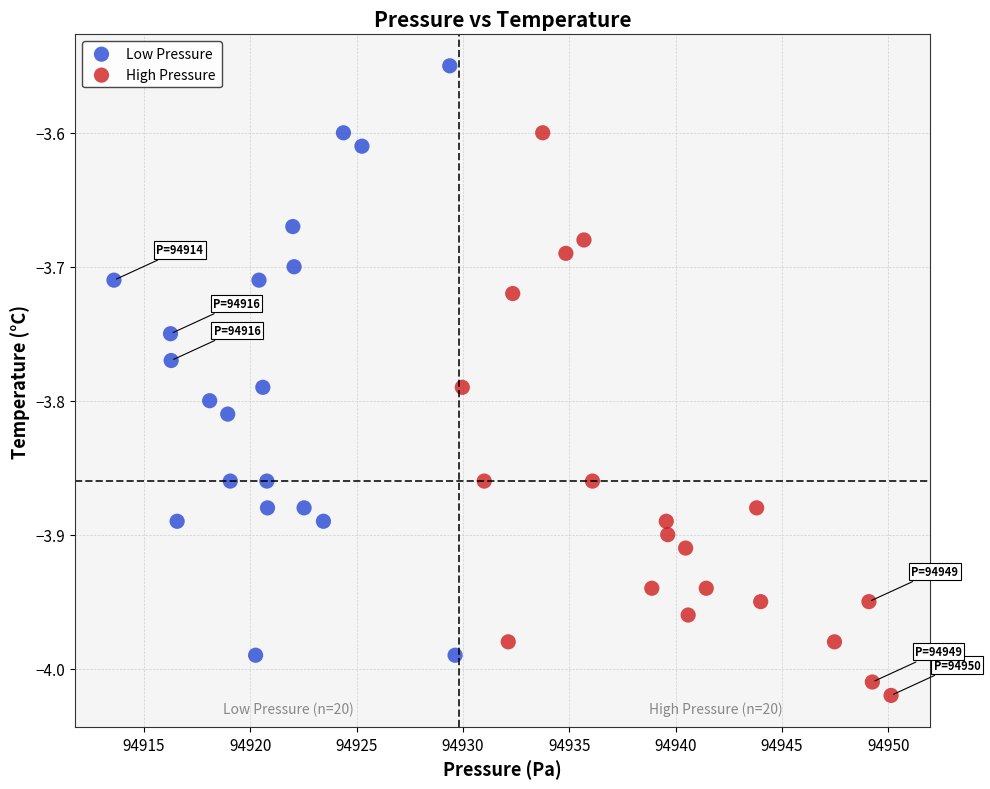

Which series contains the highest Y value?

Low Pressure